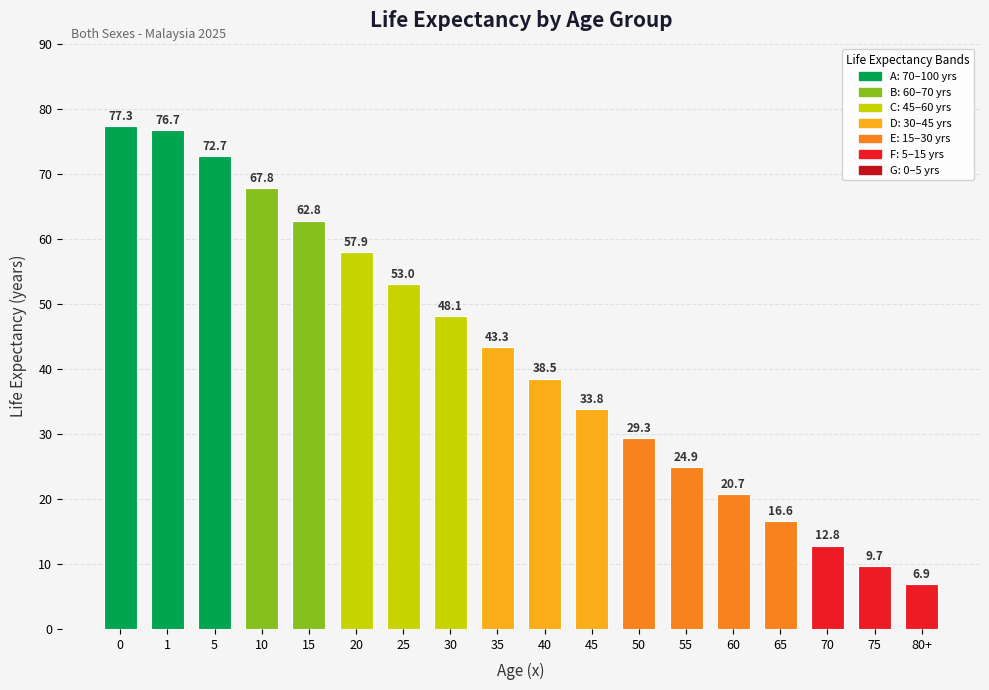

What is the value of the 13th bar from the left?

24.9